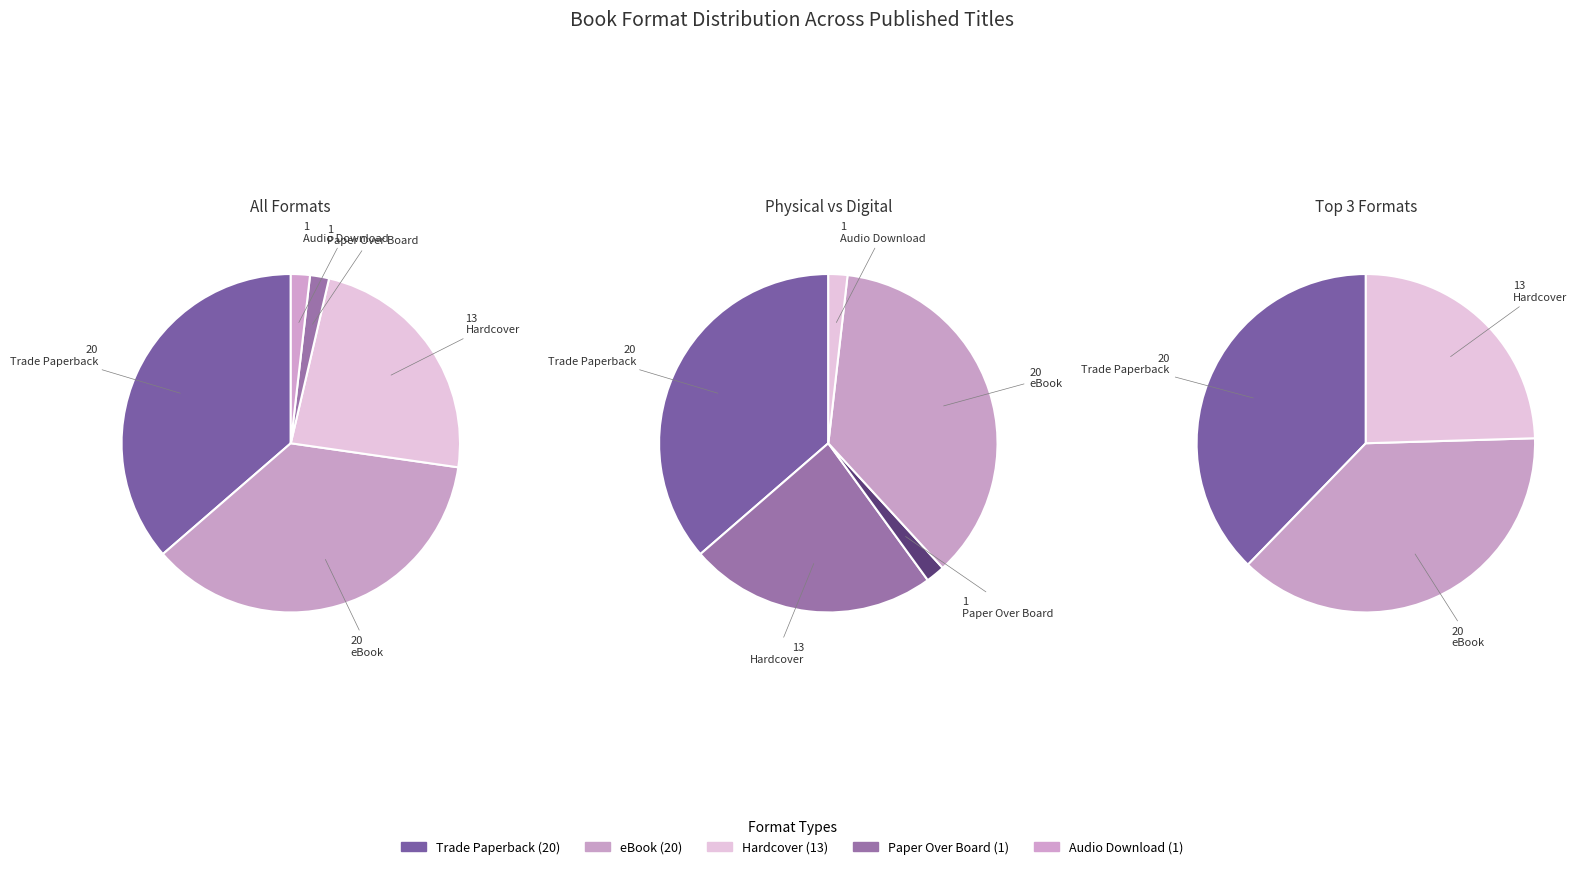

The Paper Over Board slice represents 2% of the pie. True or false?

True